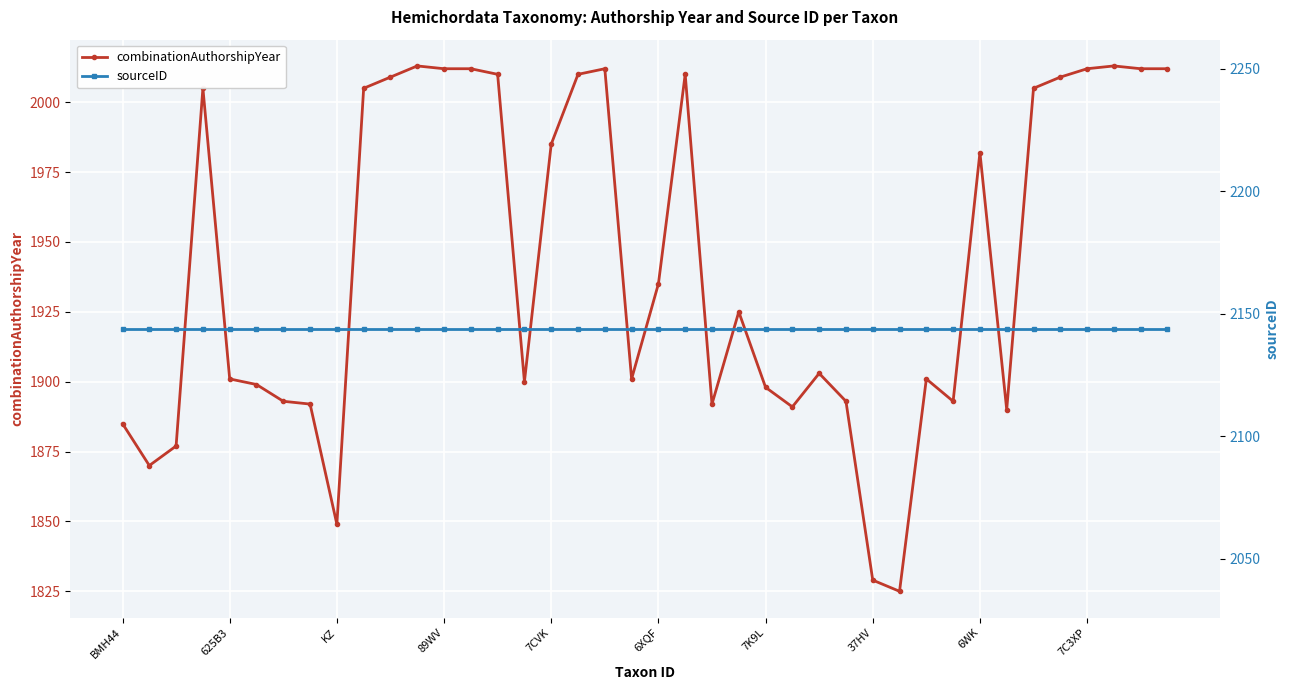

Which series changed the most between 17 and 28?

combinationAuthorshipYear